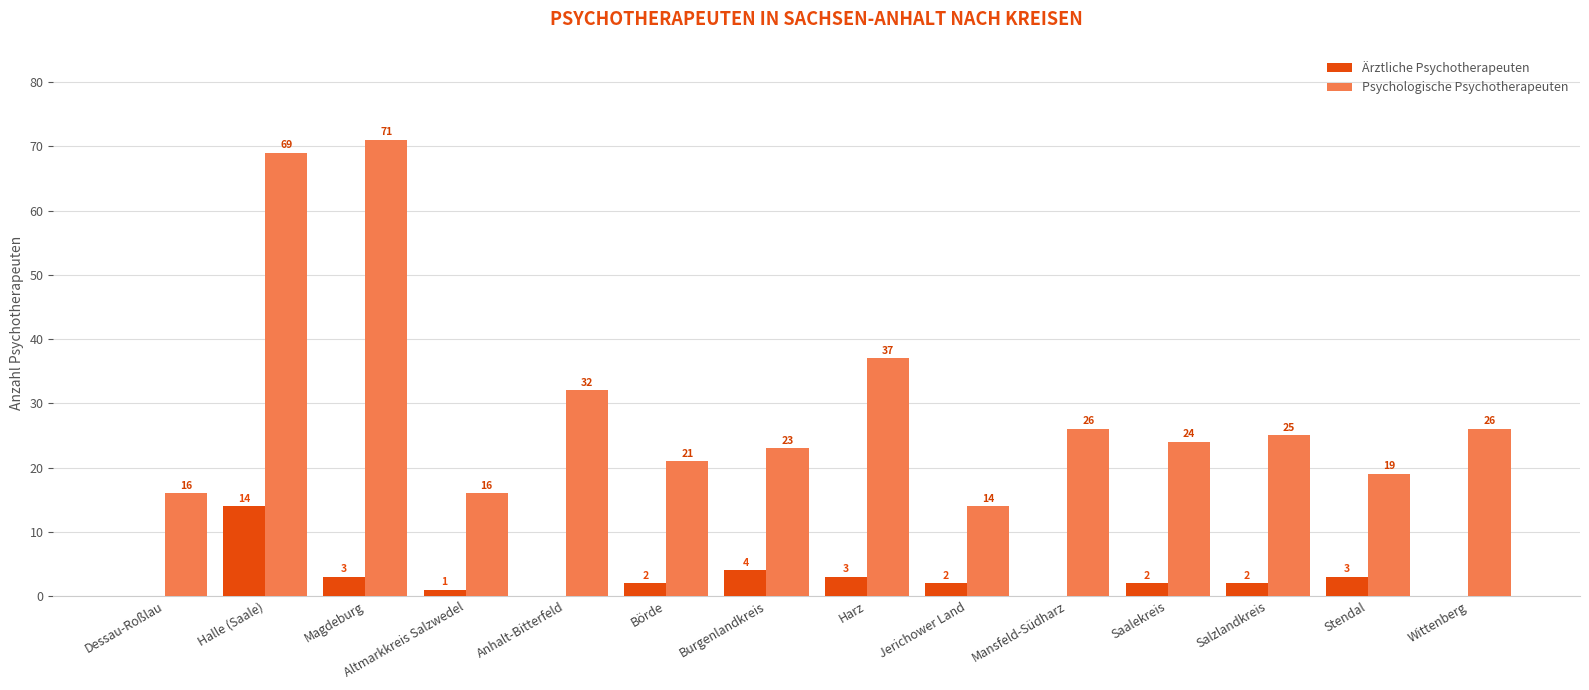

At which label does Ärztliche Psychotherapeuten reach its peak?

Halle (Saale)